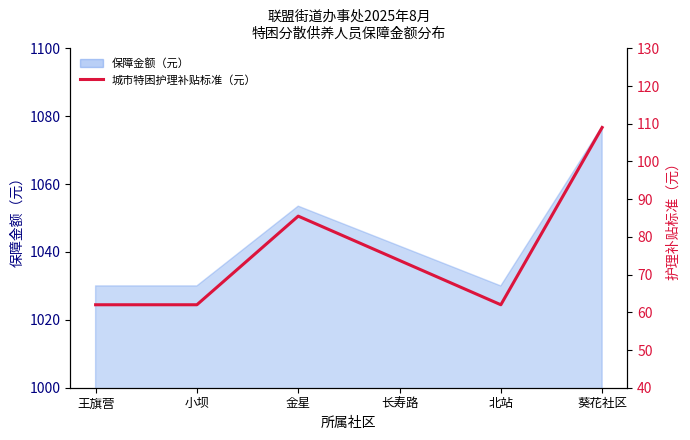

How many data points does each series have?

6